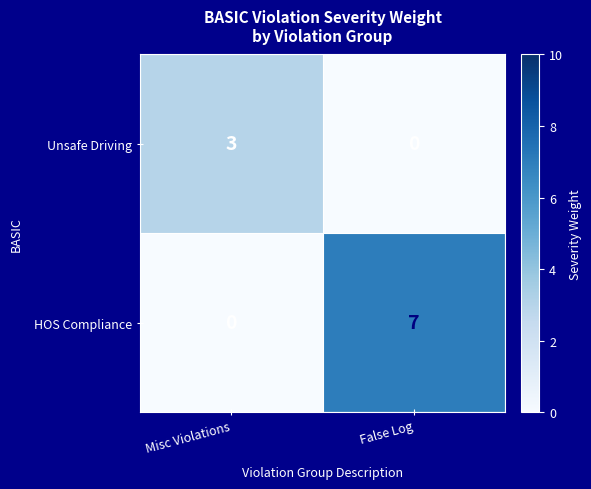

Rank the series at False Log from highest to lowest value.

HOS Compliance, Unsafe Driving